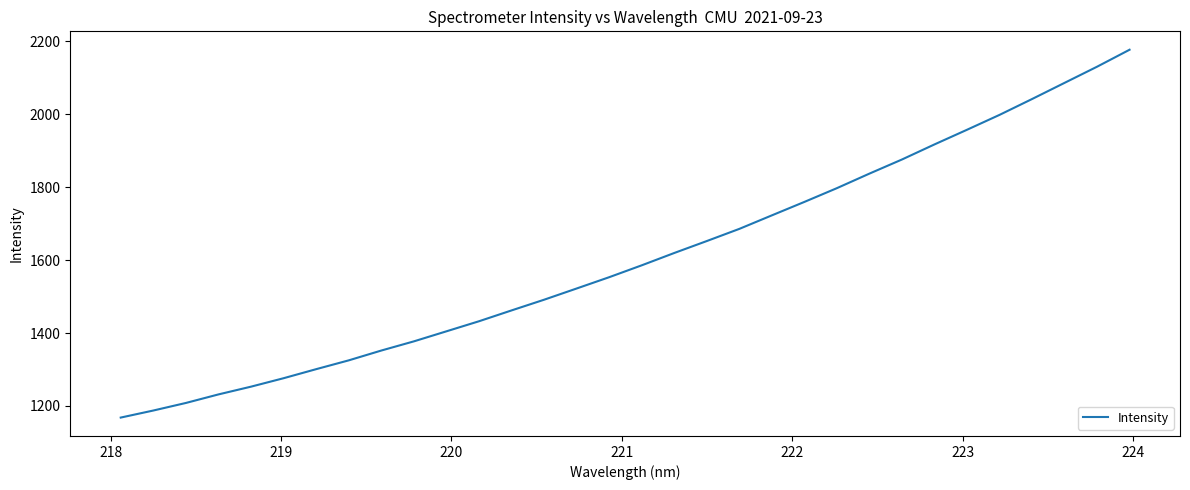

What is the maximum value shown in the chart?

2177.3